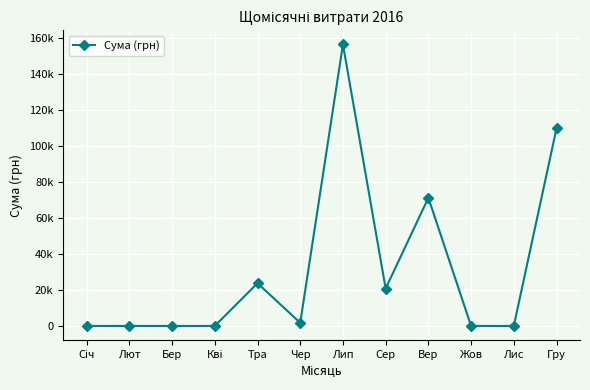

Rank the categories by value from lowest to highest.

Січ, Лют, Бер, Кві, Жов, Лис, Чер, Сер, Тра, Вер, Гру, Лип